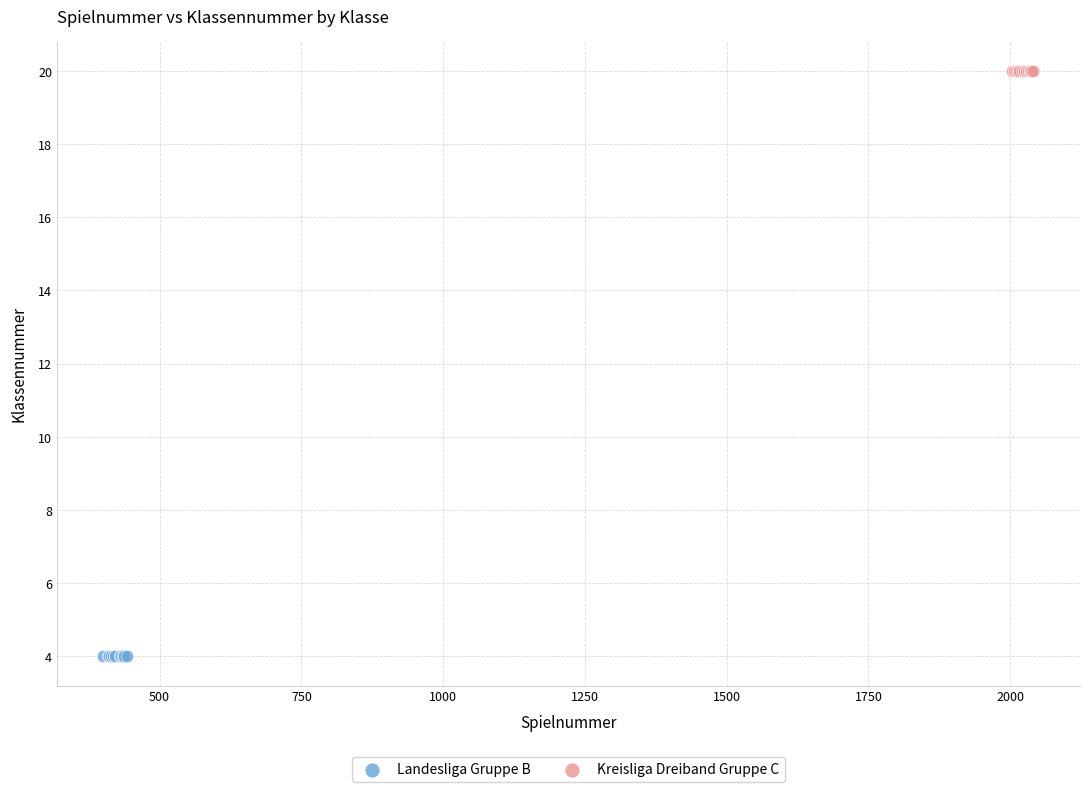

Which series reaches the maximum Y coordinate?

Kreisliga Dreiband Gruppe C